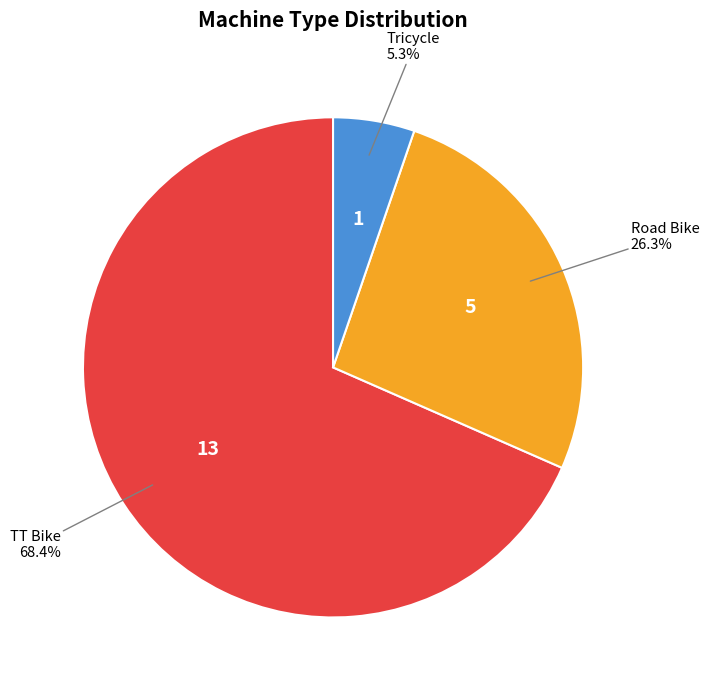

Is there any slice that represents more than half of the pie?

Yes